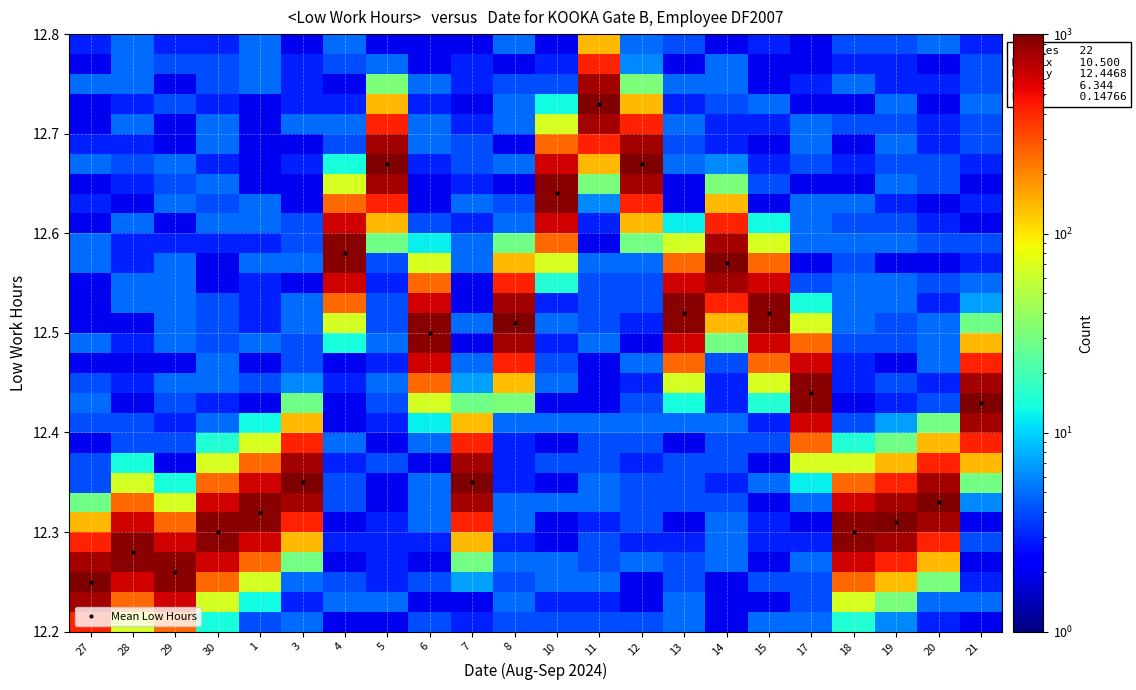

Which category has the highest value in the Mean Low Hours series?

11